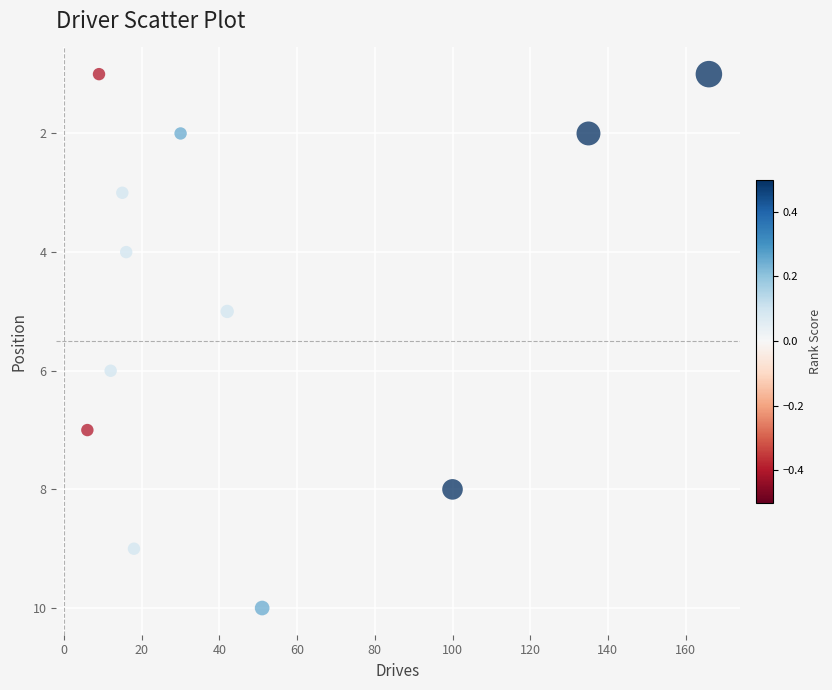

What is the range of Y values (max minus min)?

9